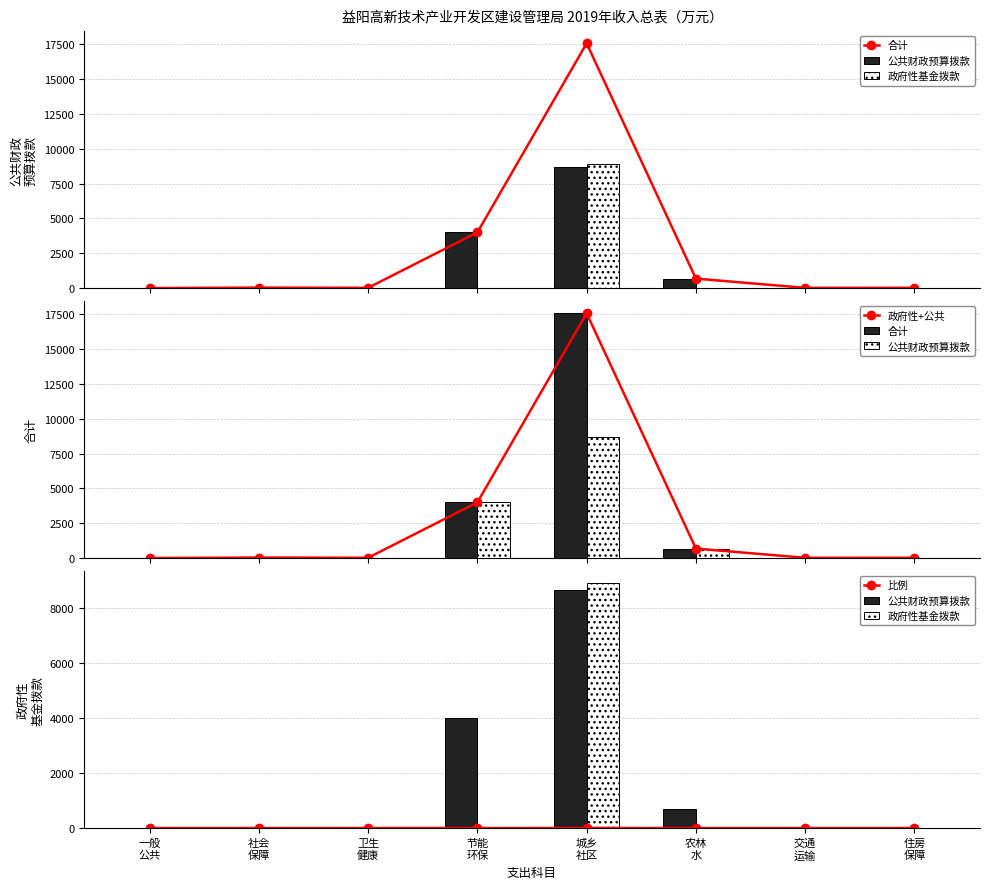

What is the difference between the maximum and minimum values in the 政府性基金拨款 series?

8900.0